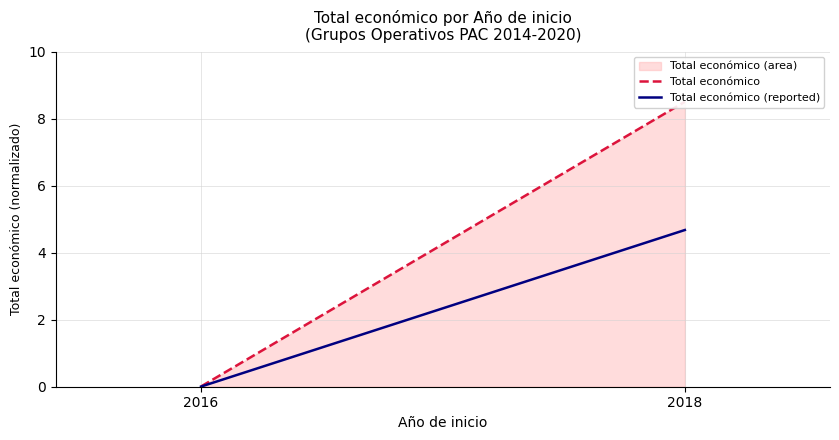

What is the value of the Total económico point at the 2nd from the left?

8.5